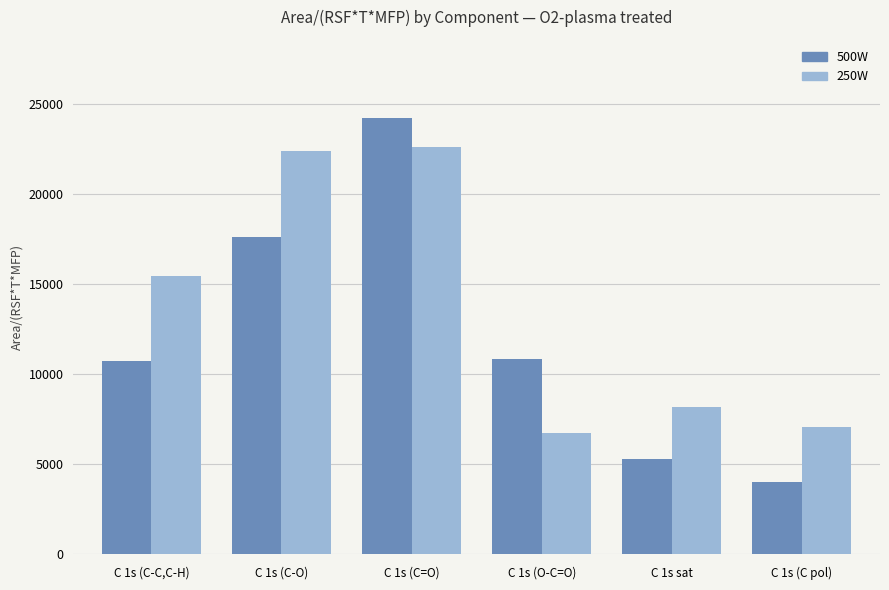

Is it true that 500W equals 3985.6 at C 1s (C pol)?

True